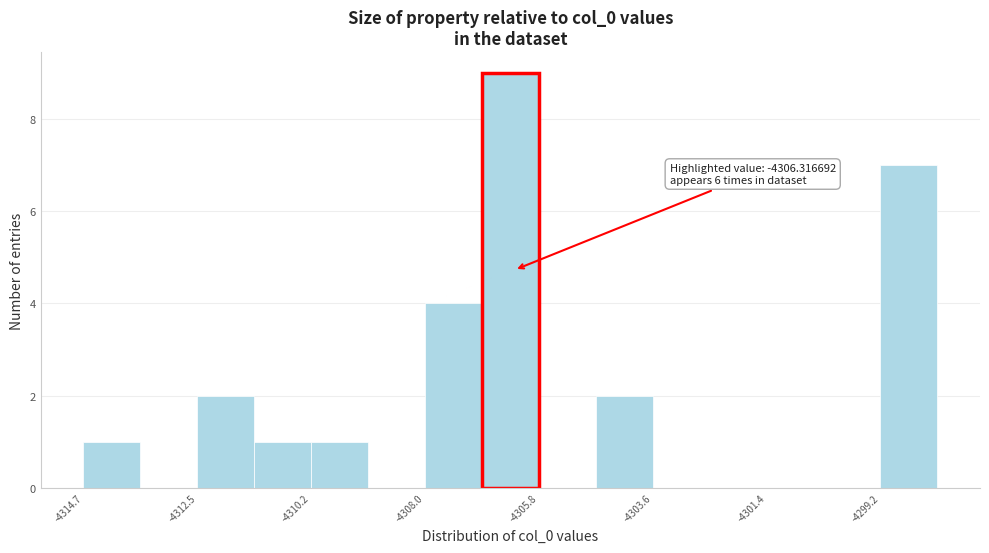

Around what value on the x-axis is the tallest bar? Give the approximate position of its centre, as read against the axis.

-4306.5